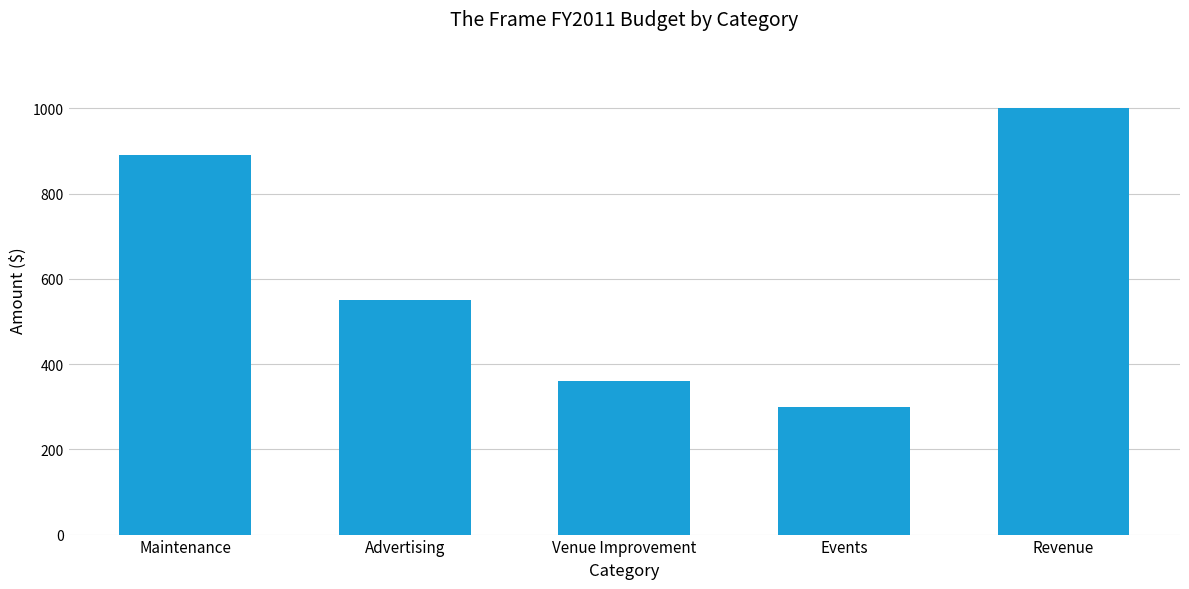

Read the value at Venue Improvement, to the nearest 10.

360